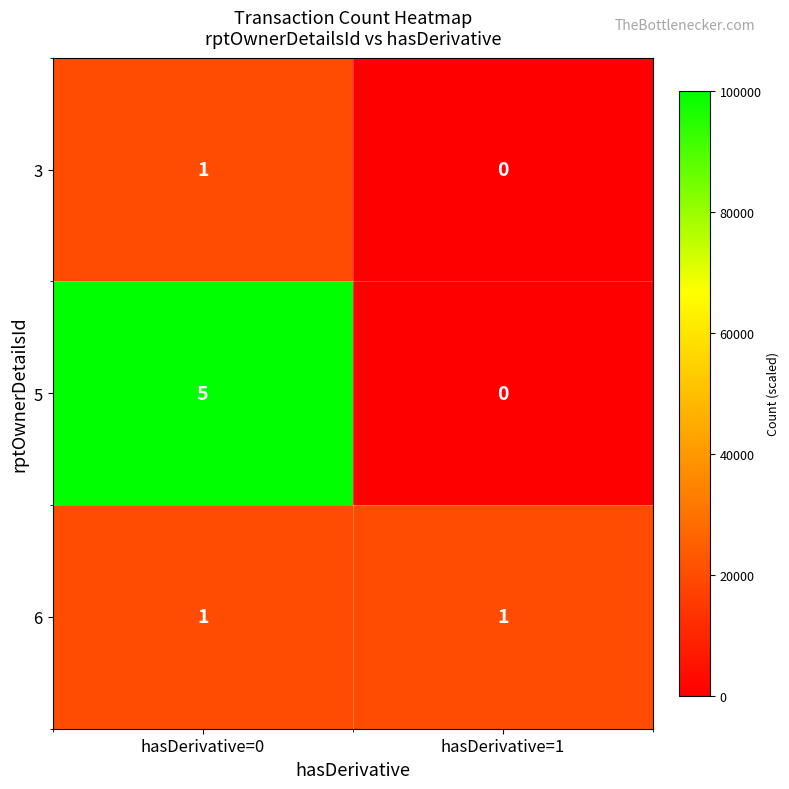

Rank the series by their average value, from lowest to highest.

3, 6, 5